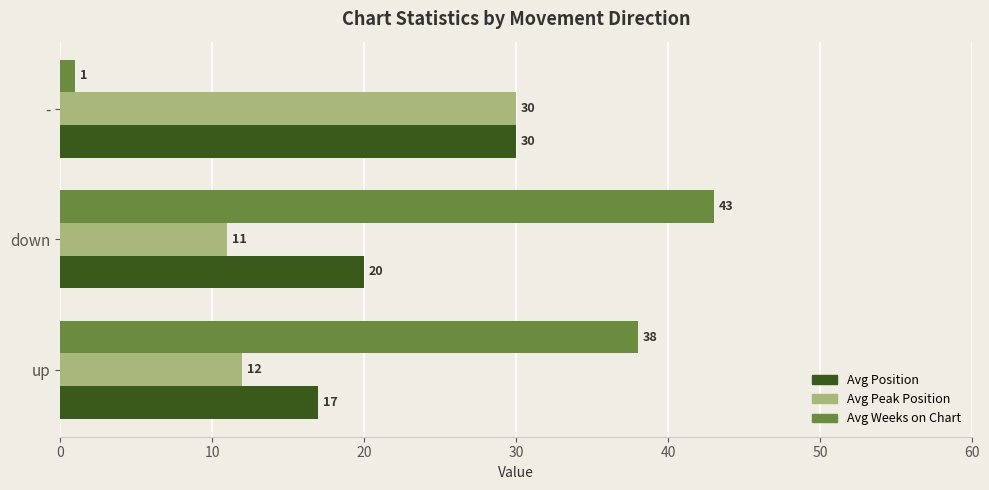

Rank the categories by Avg Position value from highest to lowest.

-, down, up